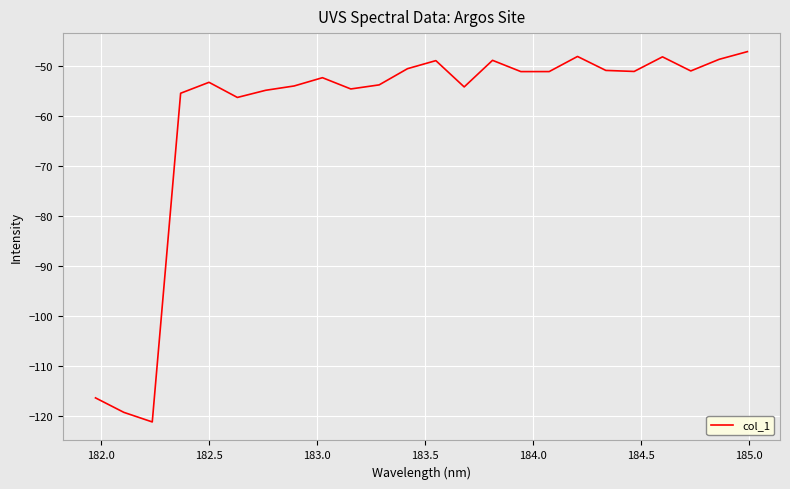

What is the greatest value displayed?

-47.2